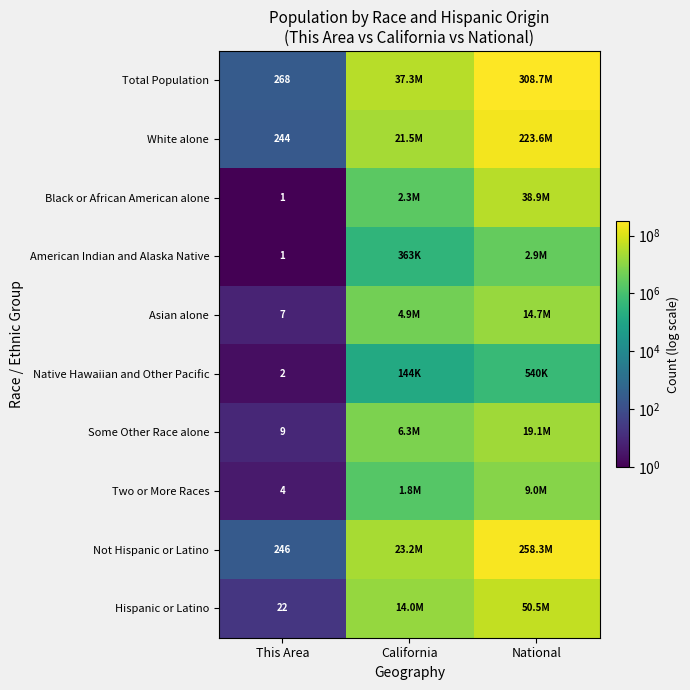

What is the spread (max minus min) of values at This Area?

267